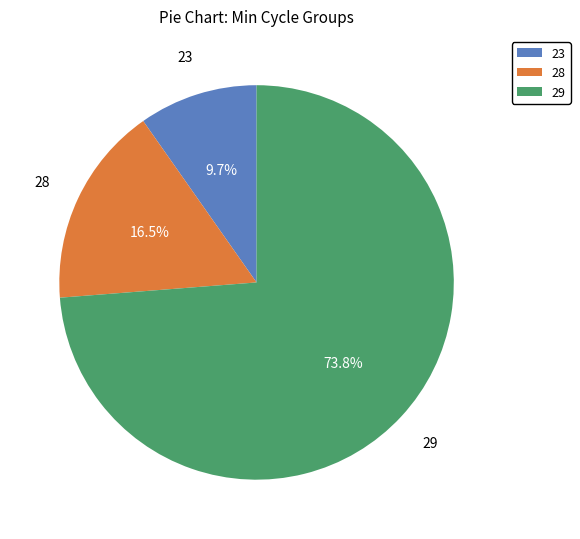

What portion of the pie excludes 28?

83.5%